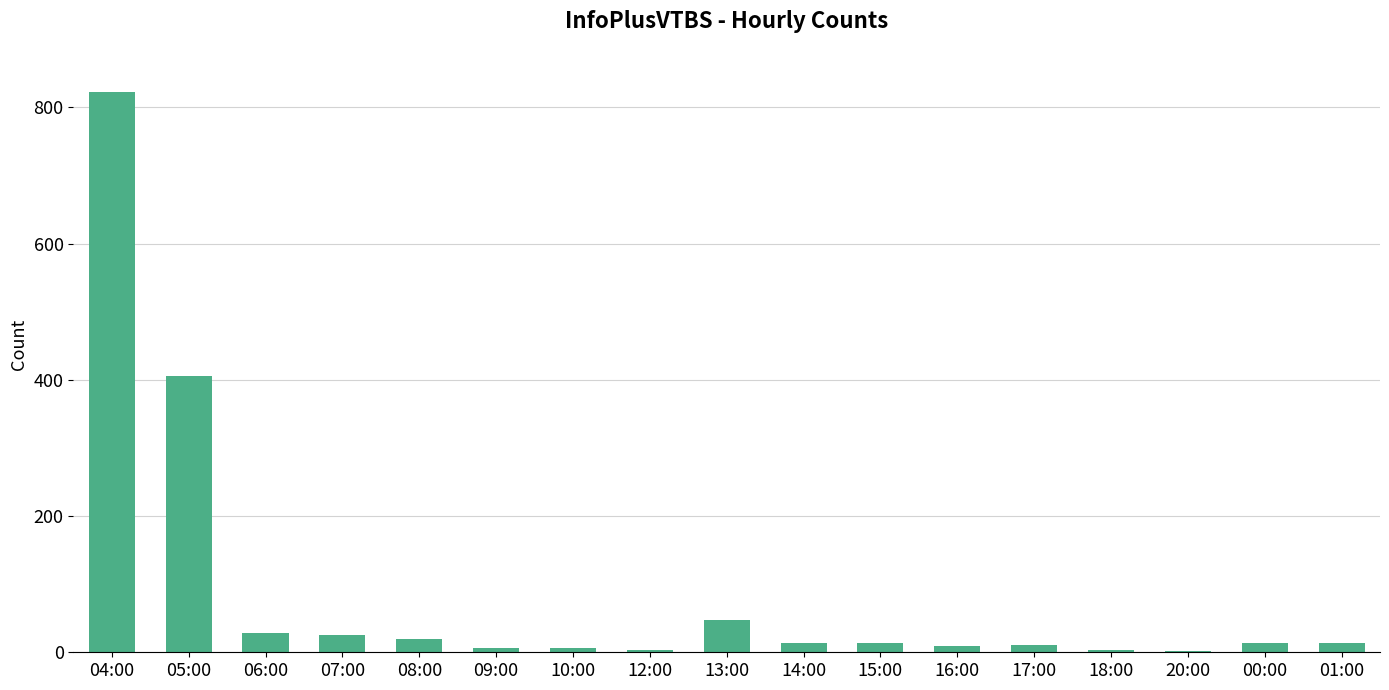

At which label is the value closest to 412?

05:00